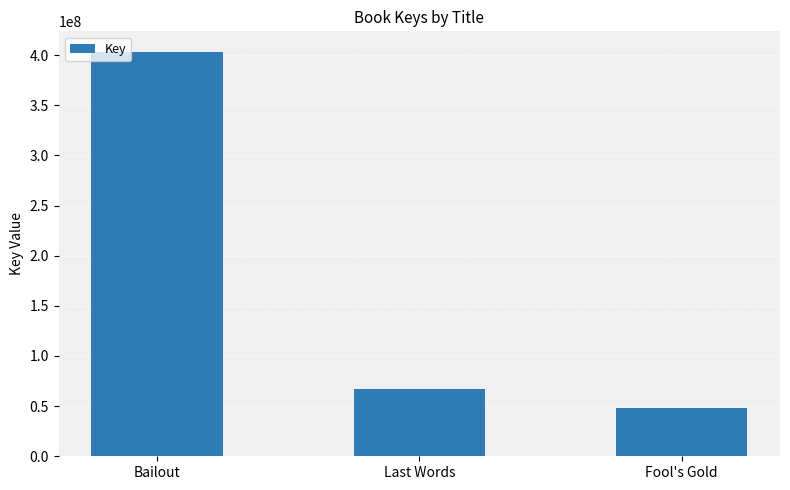

How many series are shown in this chart?

1